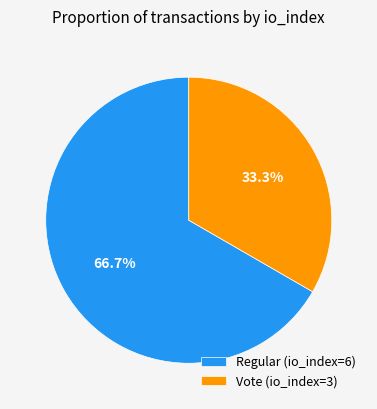

What portion of the pie excludes Regular (io_index=6)?

33.3%